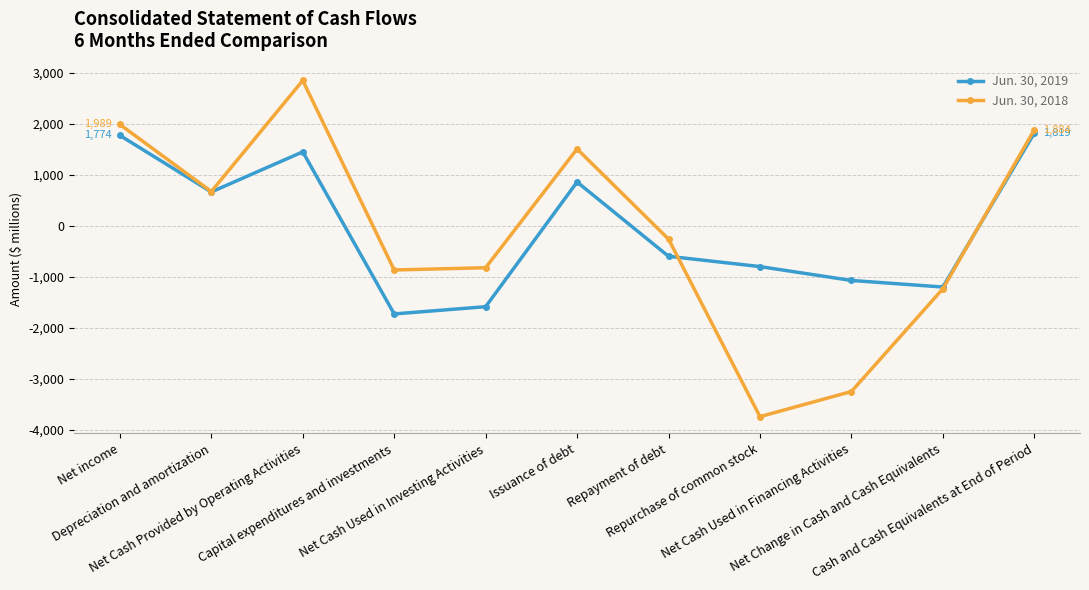

Rank the series by their maximum value, from lowest to highest.

Jun. 30, 2019, Jun. 30, 2018